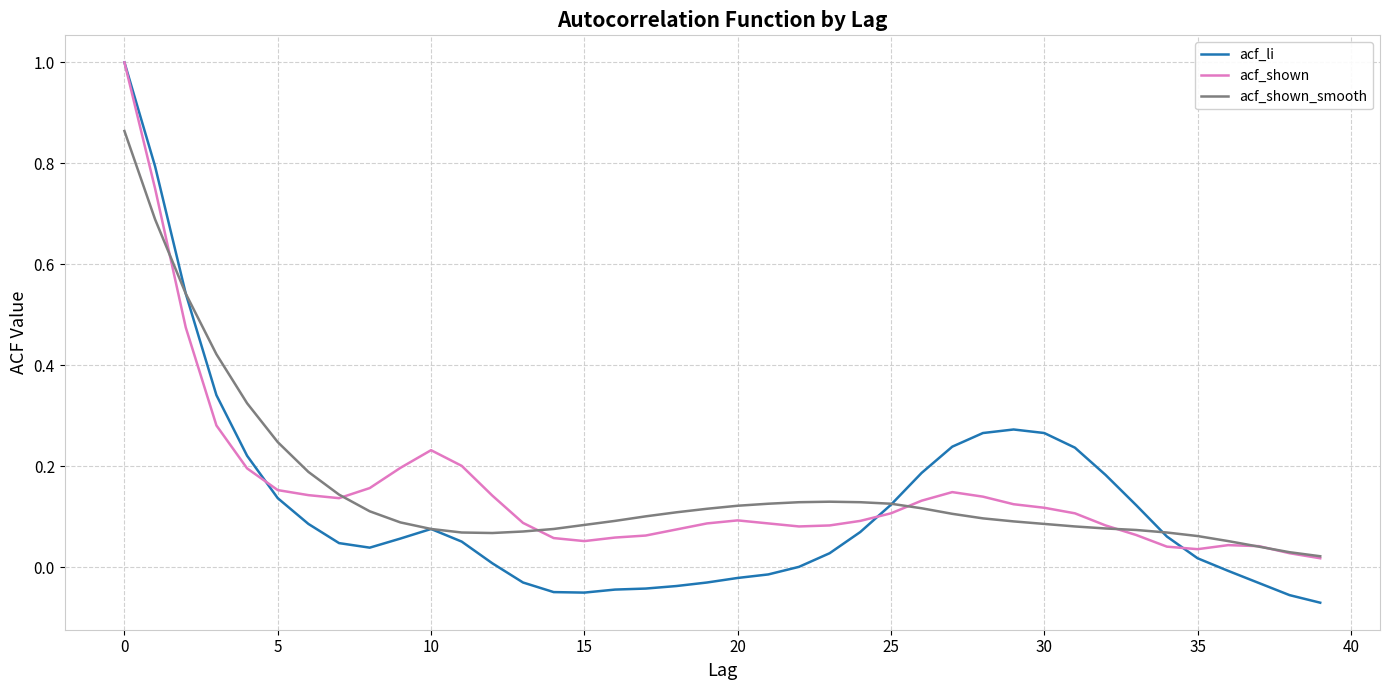

Which series has the largest range (max minus min)?

acf_li